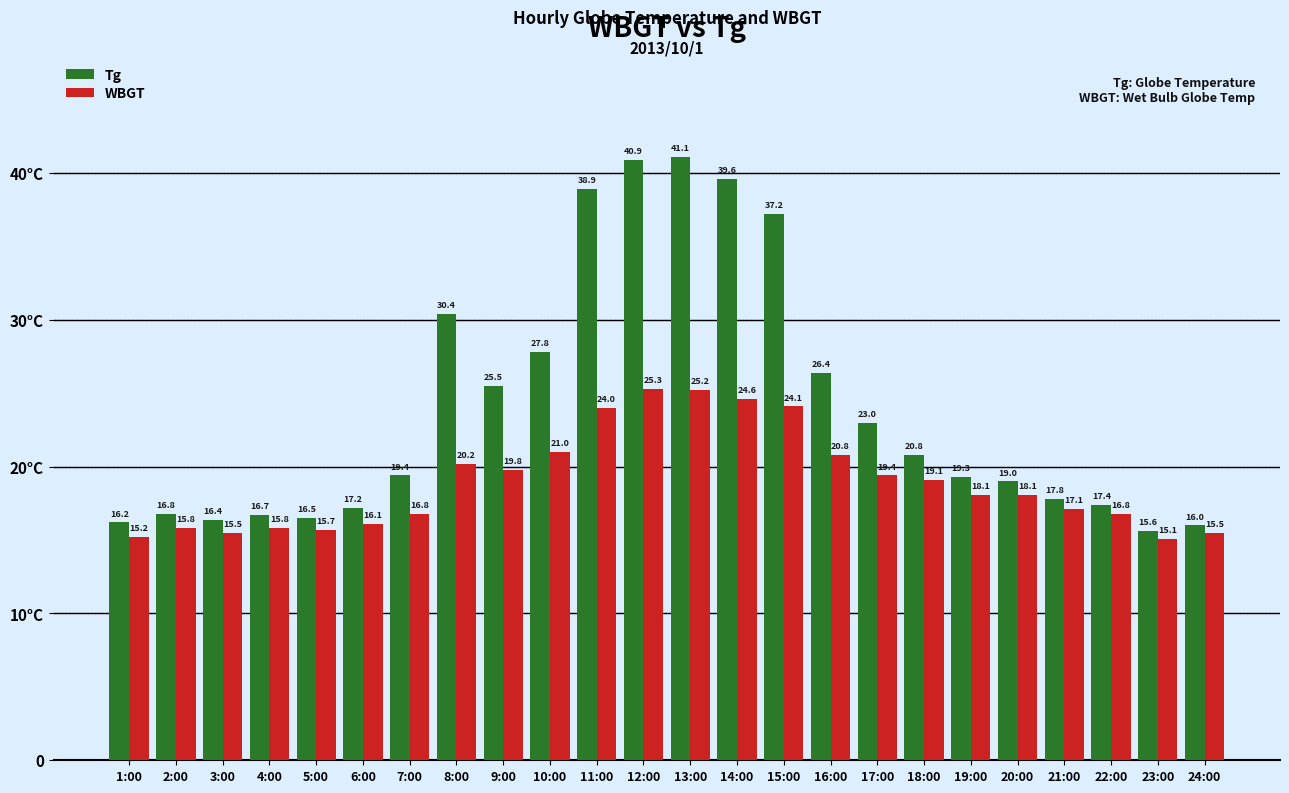

At which category is the sum across all series the highest?

13:00